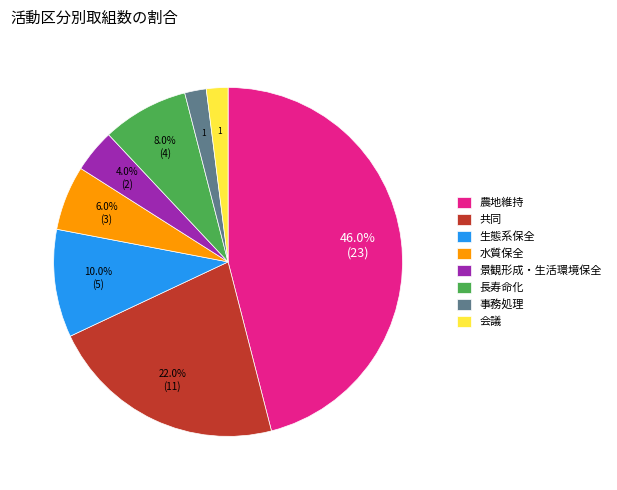

To the nearest percent, what is the difference between the largest and smallest slice percentages?

44%